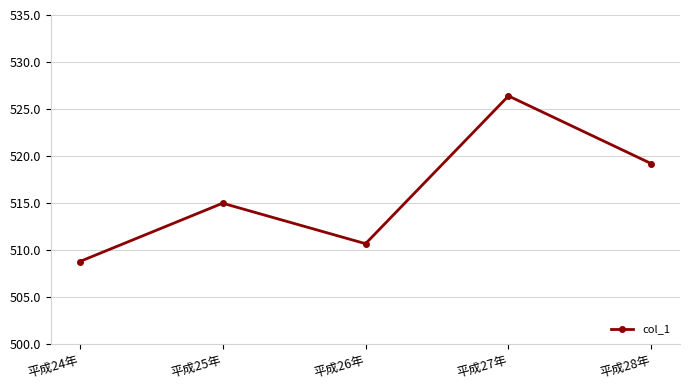

What is the label of the 1st point from the left?

平成24年